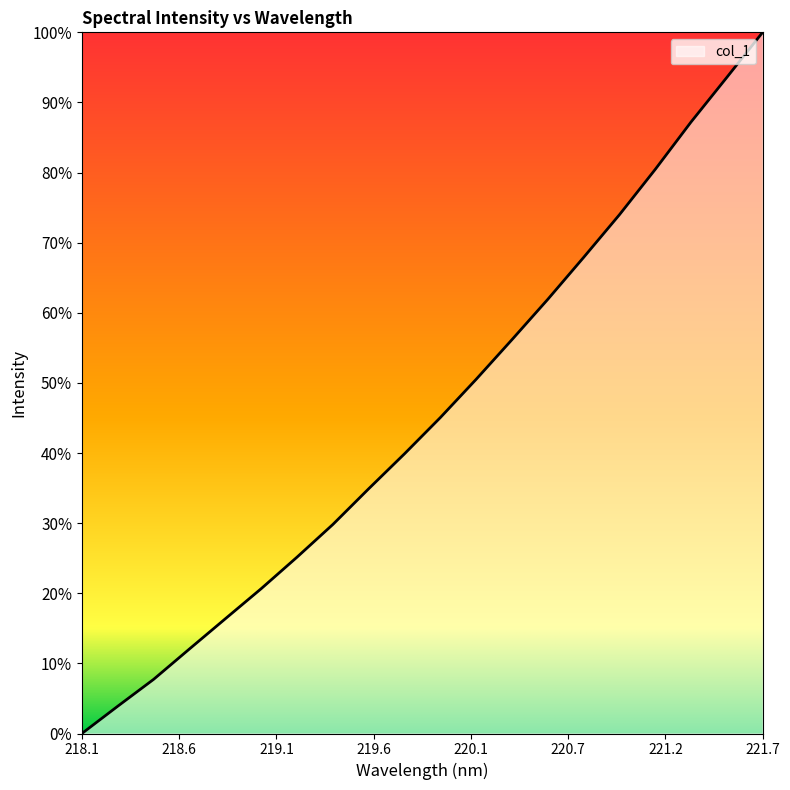

Does the chart have visible grid lines?

No